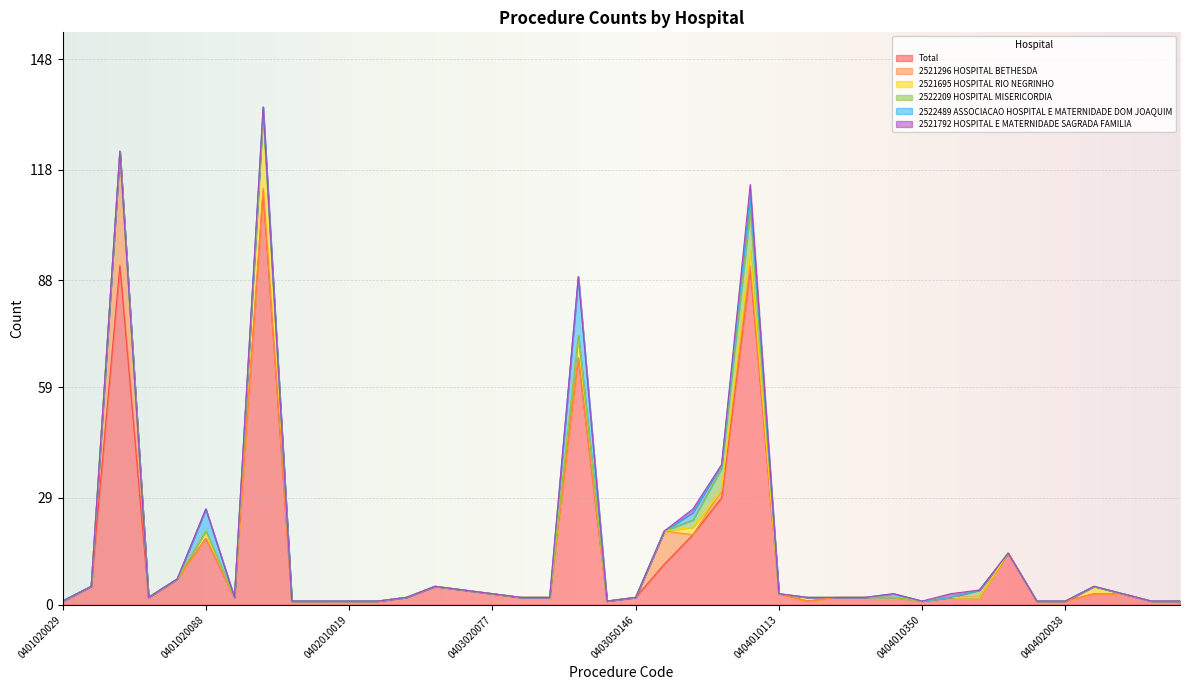

Reading right to left, transcribe all the data shown in this chart.

Total: 0404020399=1	0404020380=1	0404020321=3	0404020240=3	0404020038=1	0404010504=1	0404010482=14	0404010466=2	0404010415=2	0404010350=1	0404010326=2	0404010237=2	0404010229=2	0404010172=1	0404010113=3	0404010032=91	0404010024=29	0404010016=19	0403050154=11	0403050146=2	0403020131=1	0403020123=67	0403020115=2	0403020107=2	0403020077=3	0403020050=4	0402010043=5	0402010035=2	0402010027=1	0402010019=1	0401020150=1	0401020142=1	0401020100=112	0401020096=2	0401020088=18	0401020070=7	0401020061=2	0401020053=92	0401020045=5	0401020029=1
2521296 HOSPITAL BETHESDA: 0404020399=0	0404020380=0	0404020321=0	0404020240=0	0404020038=0	0404010504=0	0404010482=0	0404010466=0	0404010415=0	0404010350=0	0404010326=0	0404010237=0	0404010229=0	0404010172=0	0404010113=0	0404010032=1	0404010024=2	0404010016=0	0403050154=9	0403050146=0	0403020131=0	0403020123=0	0403020115=0	0403020107=0	0403020077=0	0403020050=0	0402010043=0	0402010035=0	0402010027=0	0402010019=0	0401020150=0	0401020142=0	0401020100=1	0401020096=0	0401020088=0	0401020070=0	0401020061=0	0401020053=31	0401020045=0	0401020029=0
2521695 HOSPITAL RIO NEGRINHO: 0404020399=0	0404020380=0	0404020321=0	0404020240=2	0404020038=0	0404010504=0	0404010482=0	0404010466=0	0404010415=0	0404010350=0	0404010326=0	0404010237=0	0404010229=0	0404010172=1	0404010113=0	0404010032=4	0404010024=0	0404010016=2	0403050154=0	0403050146=0	0403020131=0	0403020123=6	0403020115=0	0403020107=0	0403020077=0	0403020050=0	0402010043=0	0402010035=0	0402010027=0	0402010019=0	0401020150=0	0401020142=0	0401020100=20	0401020096=0	0401020088=2	0401020070=0	0401020061=0	0401020053=0	0401020045=0	0401020029=0
2522209 HOSPITAL MISERICORDIA: 0404020399=0	0404020380=0	0404020321=0	0404020240=0	0404020038=0	0404010504=0	0404010482=0	0404010466=2	0404010415=0	0404010350=0	0404010326=0	0404010237=0	0404010229=0	0404010172=0	0404010113=0	0404010032=11	0404010024=6	0404010016=2	0403050154=0	0403050146=0	0403020131=0	0403020123=0	0403020115=0	0403020107=0	0403020077=0	0403020050=0	0402010043=0	0402010035=0	0402010027=0	0402010019=0	0401020150=0	0401020142=0	0401020100=0	0401020096=0	0401020088=0	0401020070=0	0401020061=0	0401020053=0	0401020045=0	0401020029=0
2522489 ASSOCIACAO HOSPITAL E MATERNIDADE DOM JOAQUIM: 0404020399=0	0404020380=0	0404020321=0	0404020240=0	0404020038=0	0404010504=0	0404010482=0	0404010466=0	0404010415=0	0404010350=0	0404010326=1	0404010237=0	0404010229=0	0404010172=0	0404010113=0	0404010032=4	0404010024=1	0404010016=2	0403050154=0	0403050146=0	0403020131=0	0403020123=16	0403020115=0	0403020107=0	0403020077=0	0403020050=0	0402010043=0	0402010035=0	0402010027=0	0402010019=0	0401020150=0	0401020142=0	0401020100=2	0401020096=0	0401020088=6	0401020070=0	0401020061=0	0401020053=0	0401020045=0	0401020029=0
2521792 HOSPITAL E MATERNIDADE SAGRADA FAMILIA: 0404020399=0	0404020380=0	0404020321=0	0404020240=0	0404020038=0	0404010504=0	0404010482=0	0404010466=0	0404010415=1	0404010350=0	0404010326=0	0404010237=0	0404010229=0	0404010172=0	0404010113=0	0404010032=3	0404010024=0	0404010016=1	0403050154=0	0403050146=0	0403020131=0	0403020123=0	0403020115=0	0403020107=0	0403020077=0	0403020050=0	0402010043=0	0402010035=0	0402010027=0	0402010019=0	0401020150=0	0401020142=0	0401020100=0	0401020096=0	0401020088=0	0401020070=0	0401020061=0	0401020053=0	0401020045=0	0401020029=0